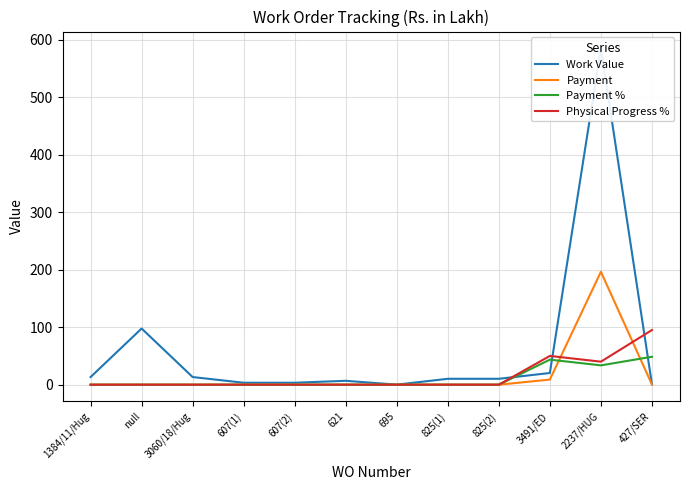

How many lines are shown in the chart?

4